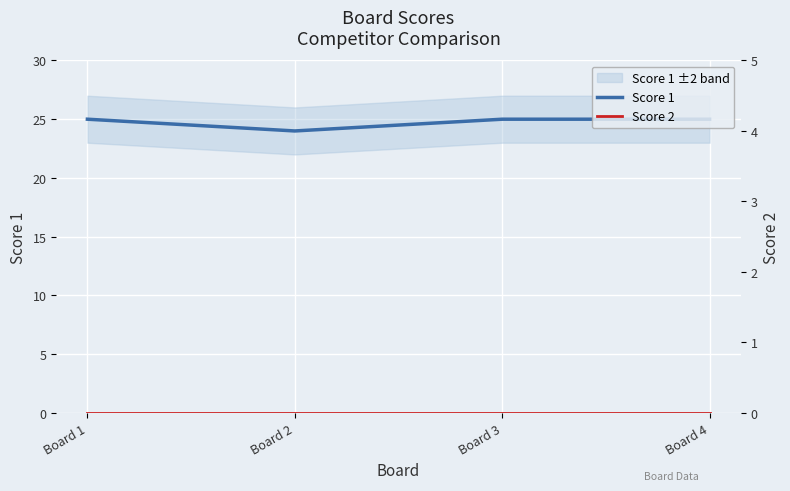

What is the total value across all series at Board 1?

25